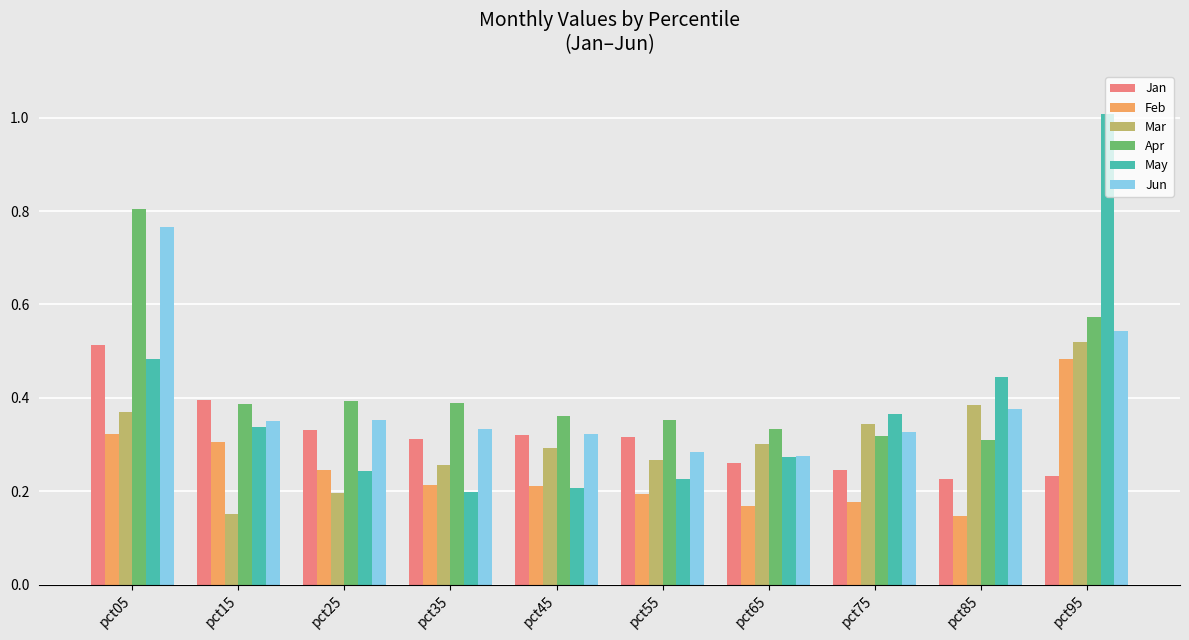

Which series has the largest range (max minus min)?

May